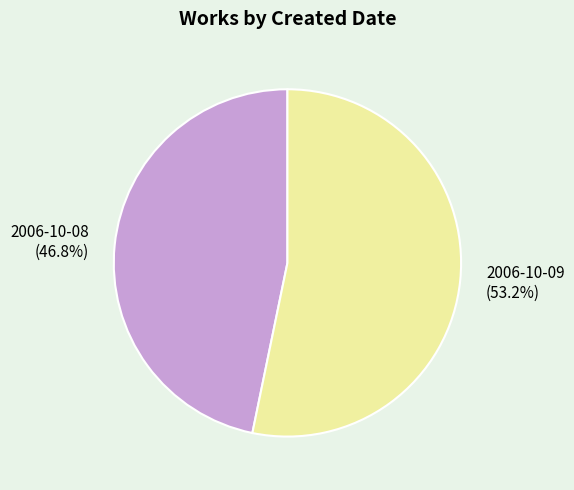

What percentage is the 2006-10-08 slice, to the nearest percent?

47%